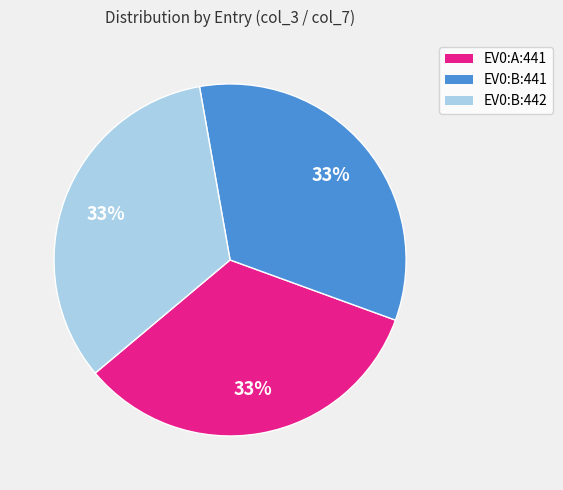

To the nearest percent, what is the average slice percentage?

33%